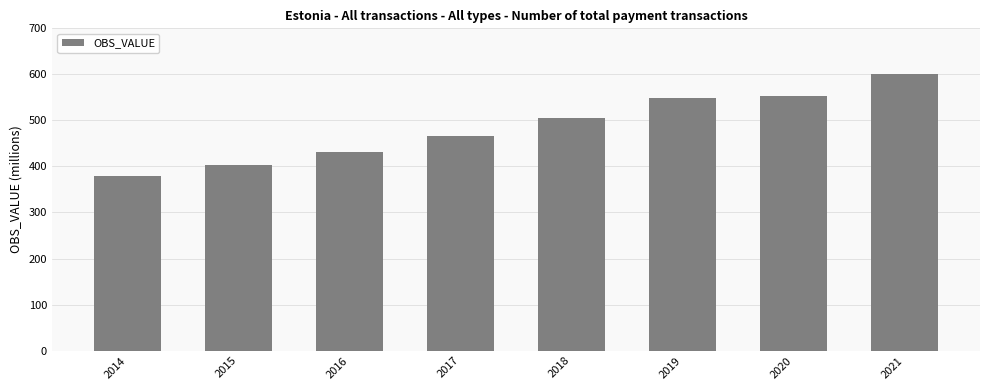

The value at 2018 is 504.4. True or false?

True